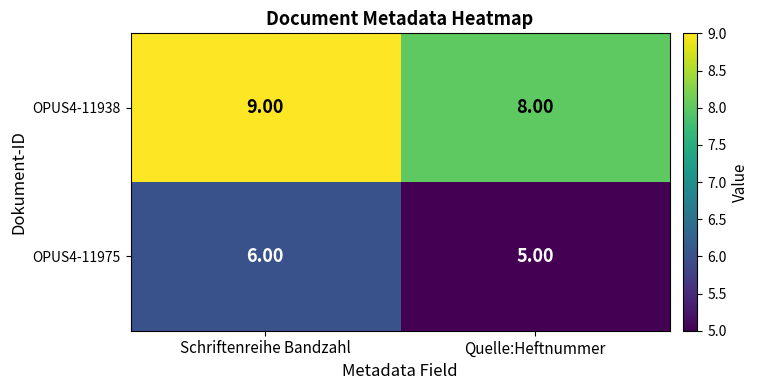

Rank the series by their maximum value, from highest to lowest.

OPUS4-11938, OPUS4-11975